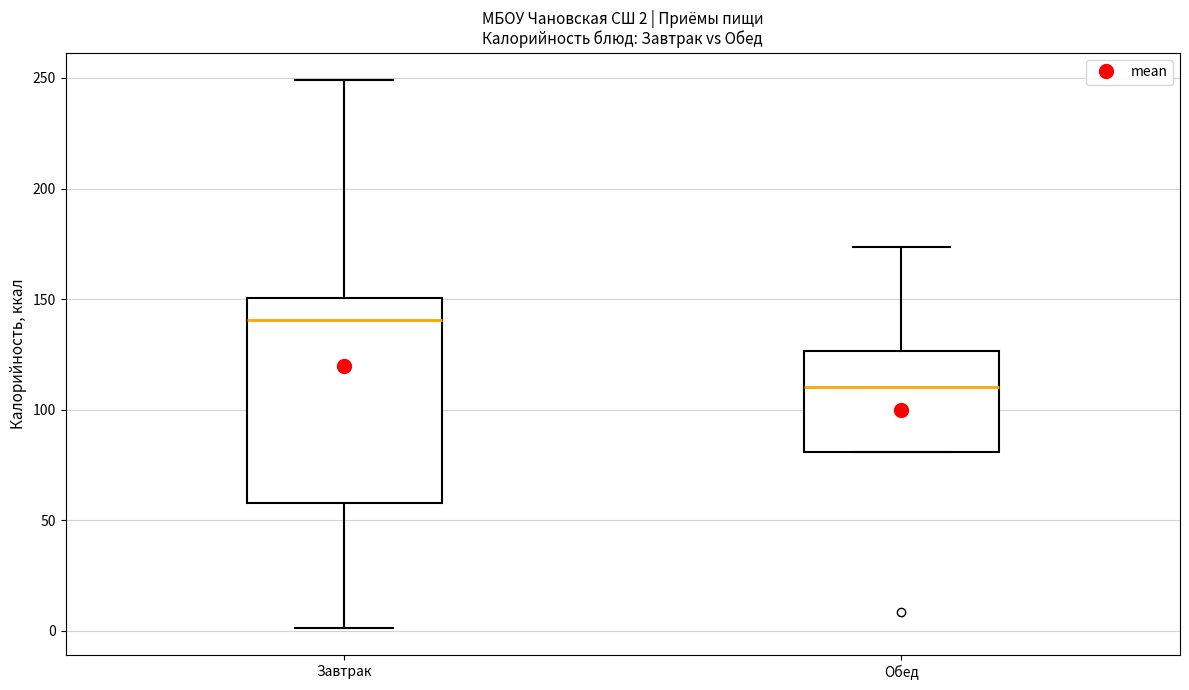

Which box has the lowest median line?

Обед